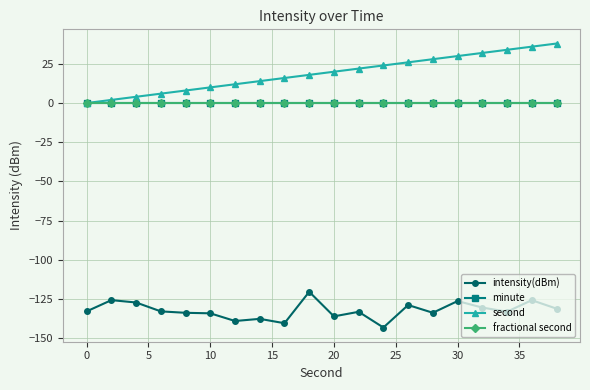

How many lines are shown in the chart?

4